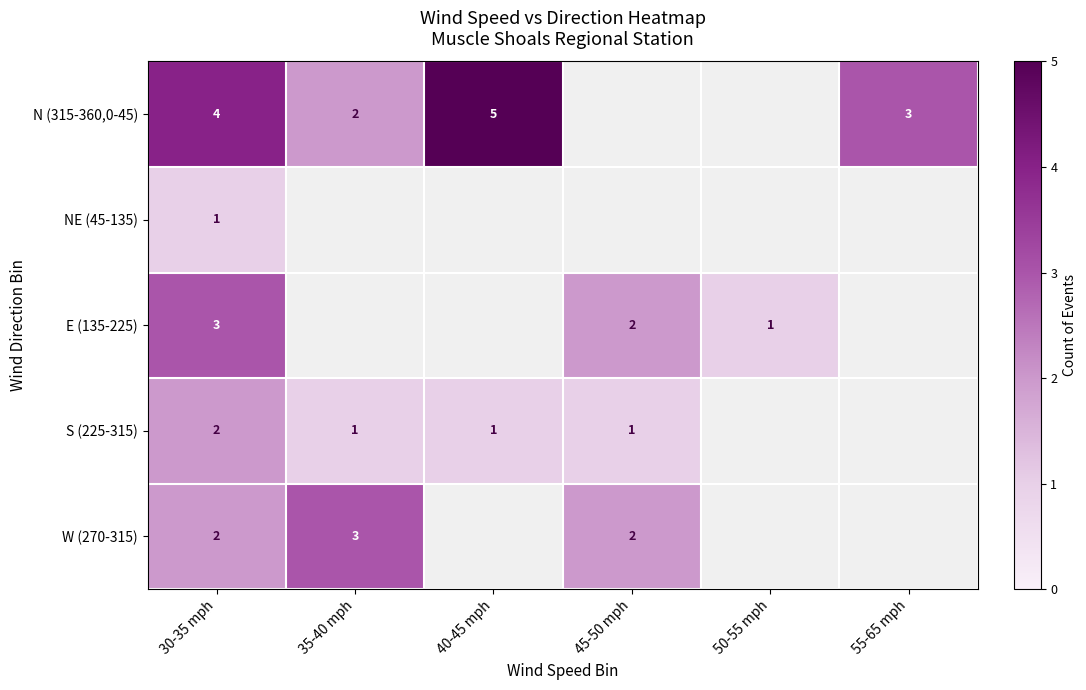

The value of NE (45-135) at 30-35 mph is 0.6. True or false?

False